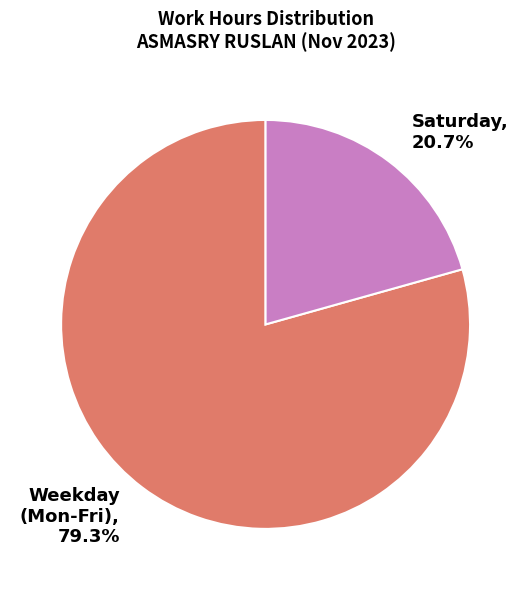

Count the number of slices in the pie.

2